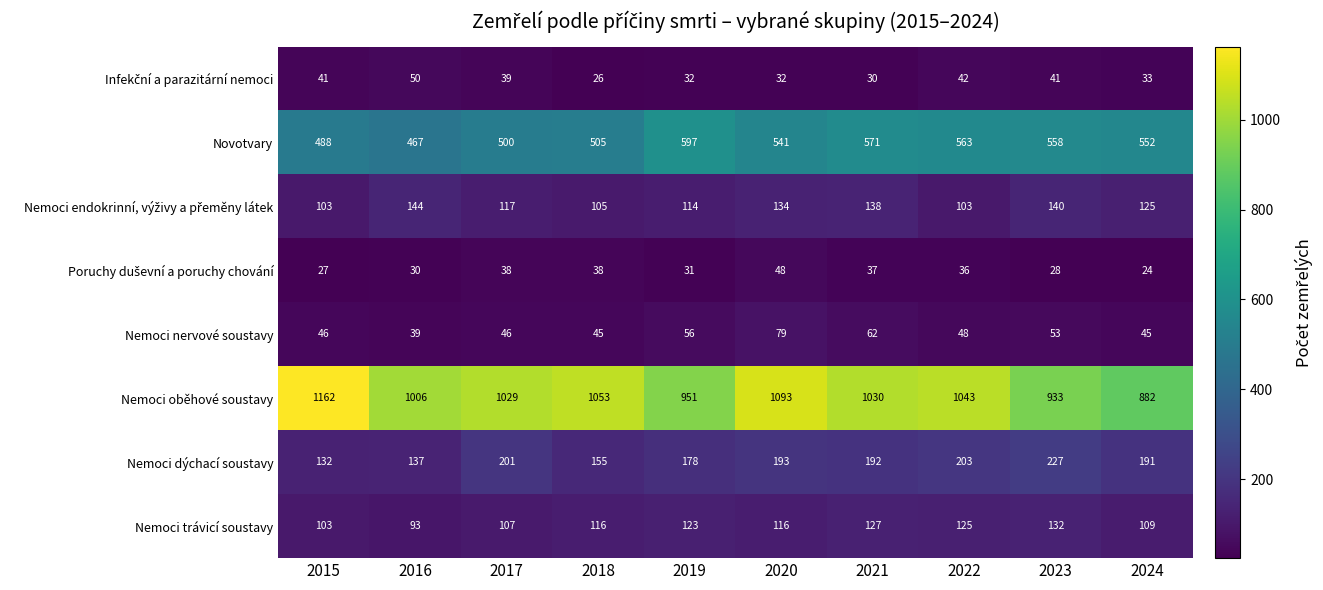

Which series has the largest range (max minus min)?

Nemoci oběhové soustavy